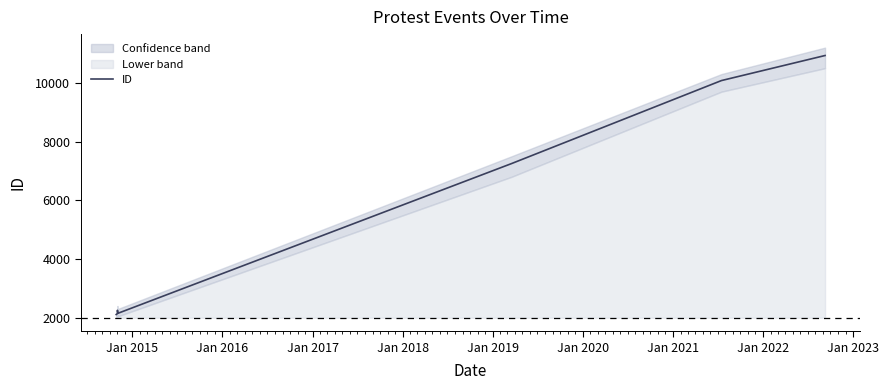

Does the chart have visible grid lines?

No